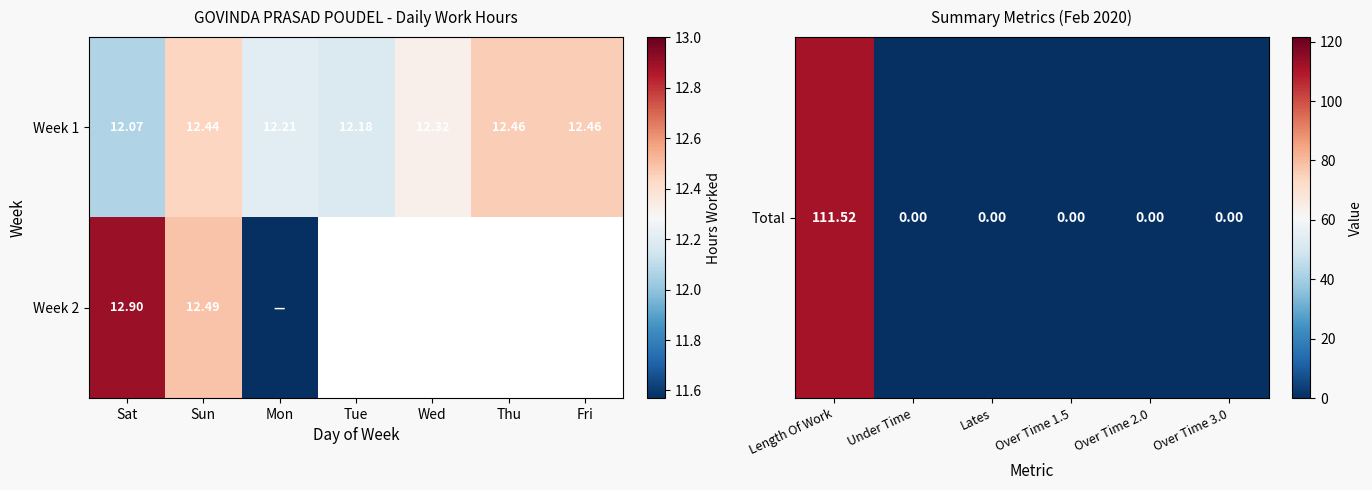

What is the difference between the second highest and second lowest values in the 2 series?

0.4